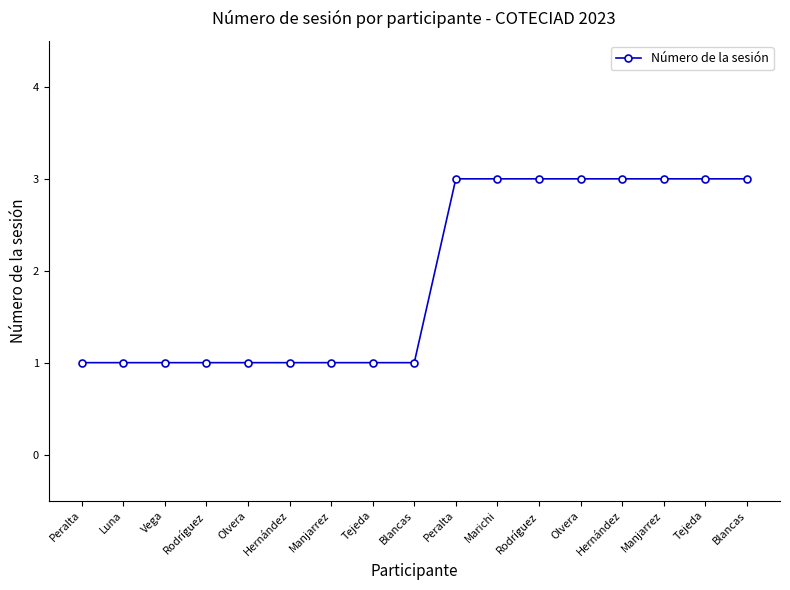

Read the value at Peralta.

1